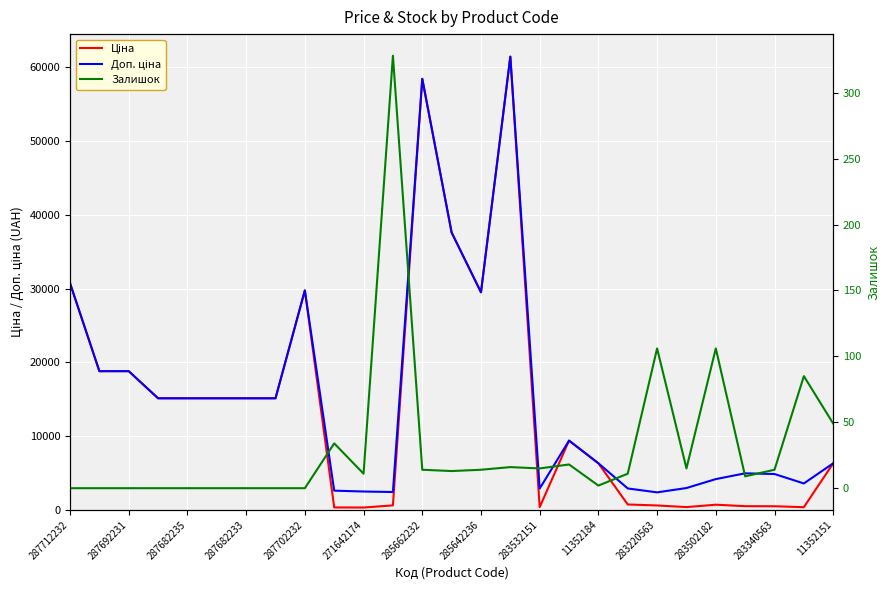

In Ціна, how many points are higher than both neighbors (excluding endpoints)?

5